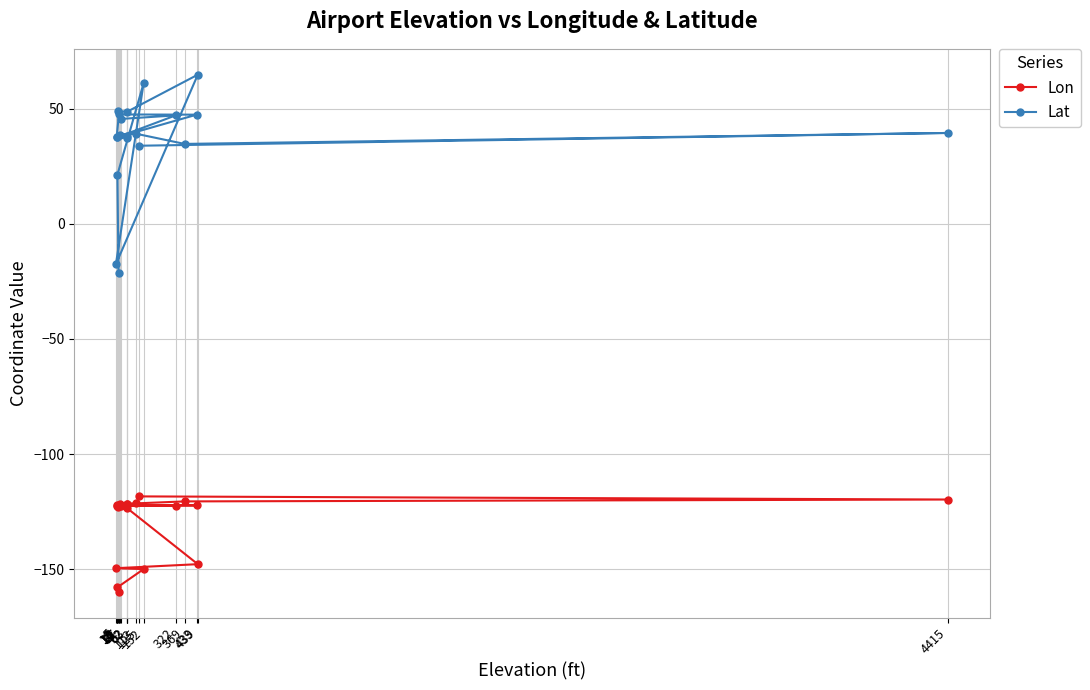

How many values in the Lon series are below -122?

13